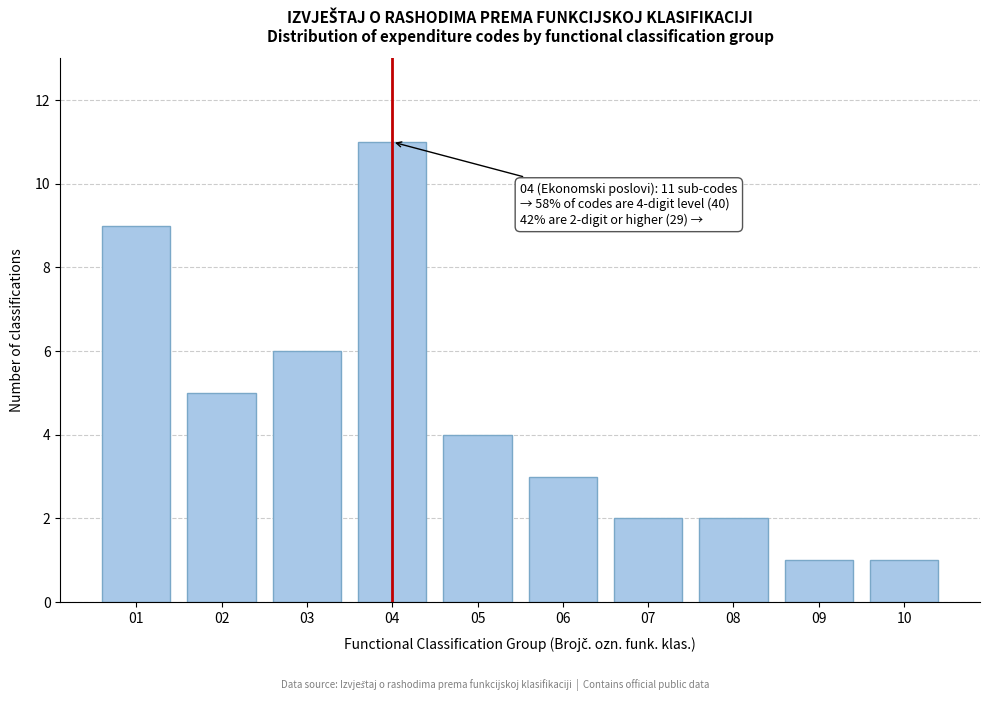

Reading left to right, what are all the values shown in this chart?

01=9	02=5	03=6	04=11	05=4	06=3	07=2	08=2	09=1	10=1